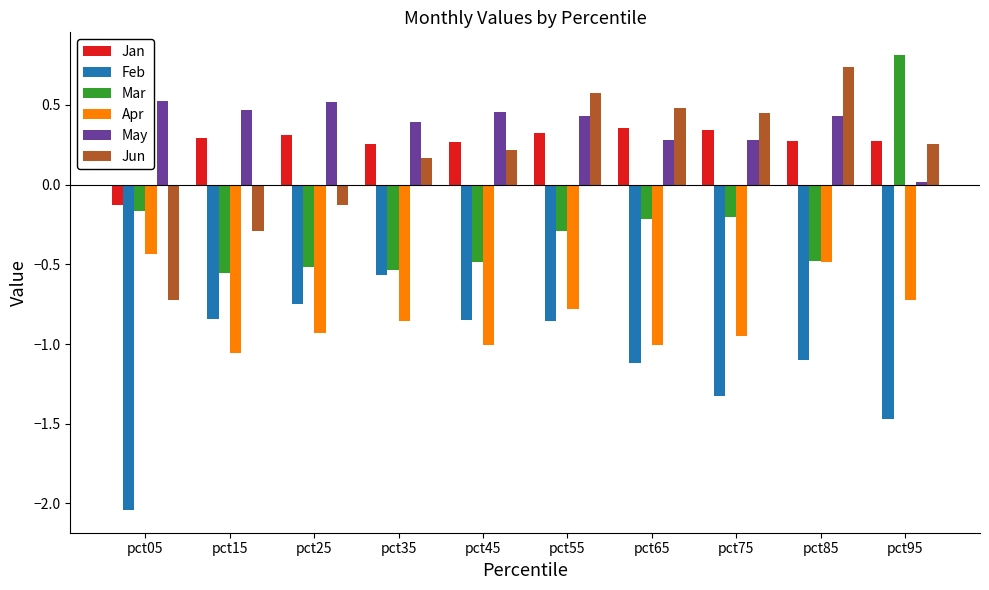

Rank the series by their maximum value, from highest to lowest.

Mar, Jun, May, Jan, Apr, Feb